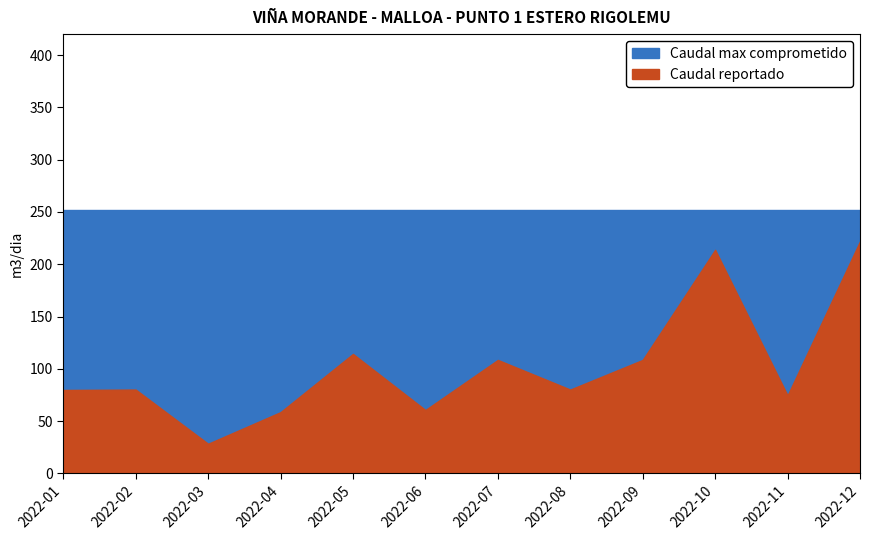

Where does the Caudal reportado series first go above 80?

2022-02